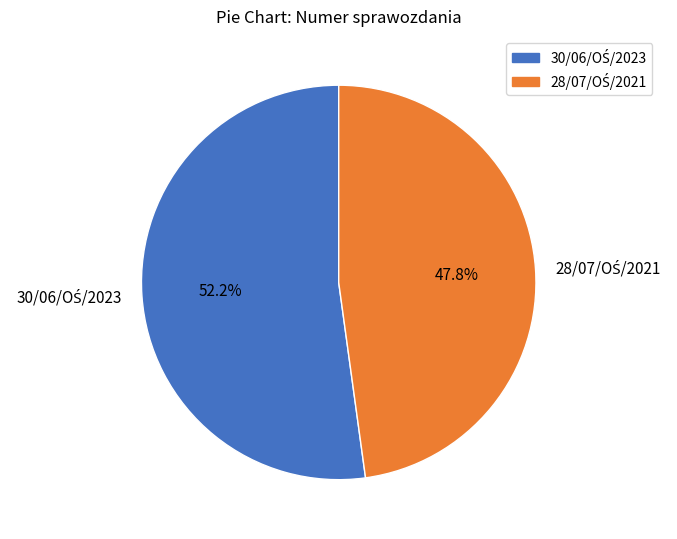

Is there a majority slice in this chart?

Yes